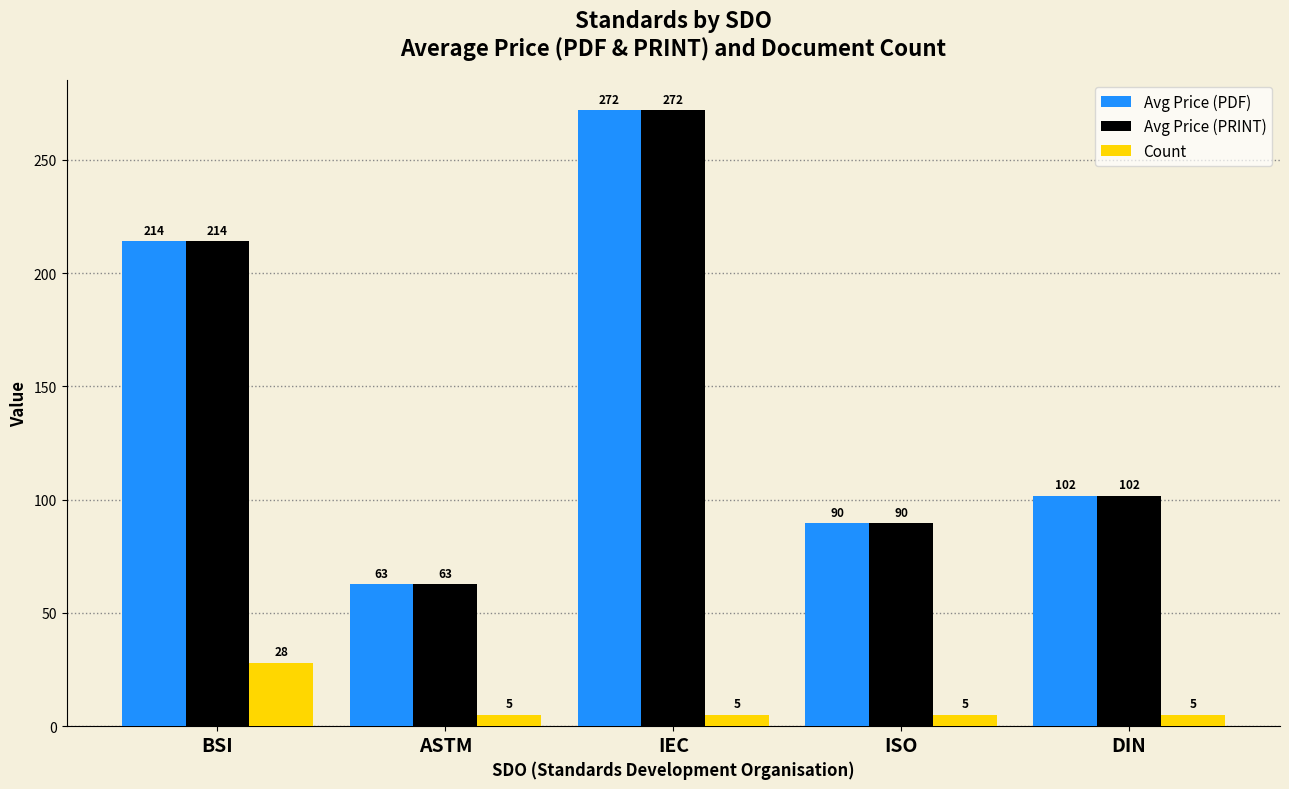

At which label does Avg Price (PRINT) first exceed 101?

BSI